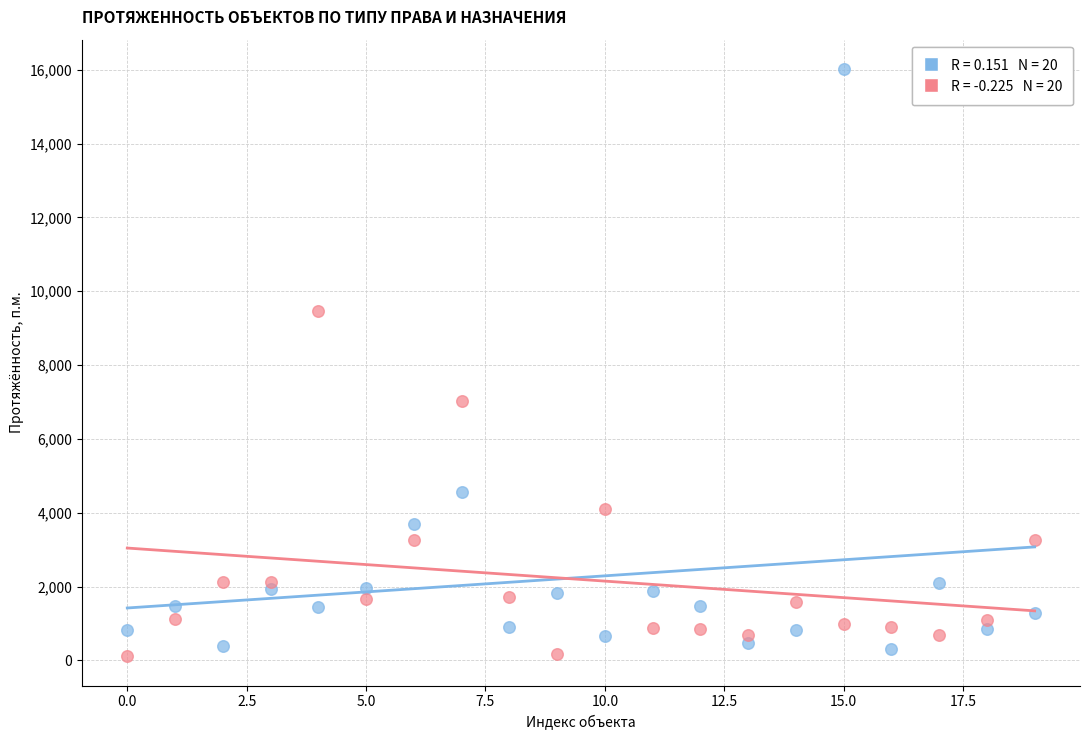

Across all data points, what is the range of Y values (max minus min)?

15907.0